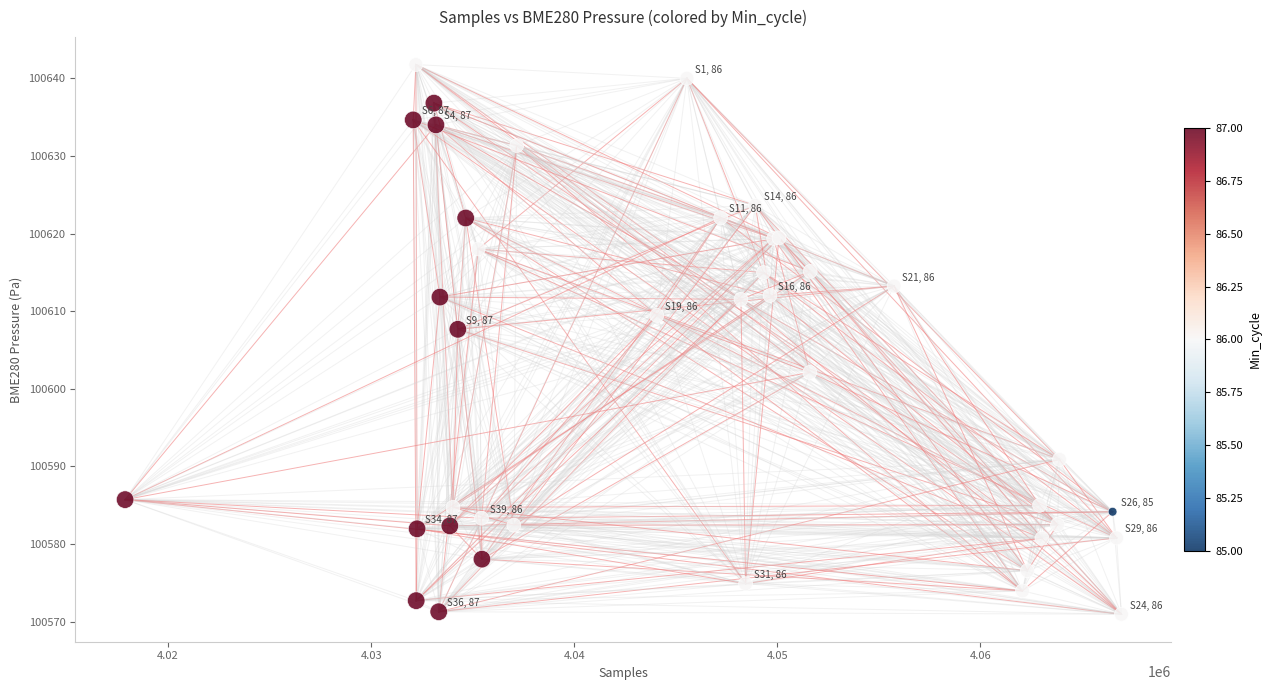

What Y value in the scatter plot is closest to 100606?

100607.7